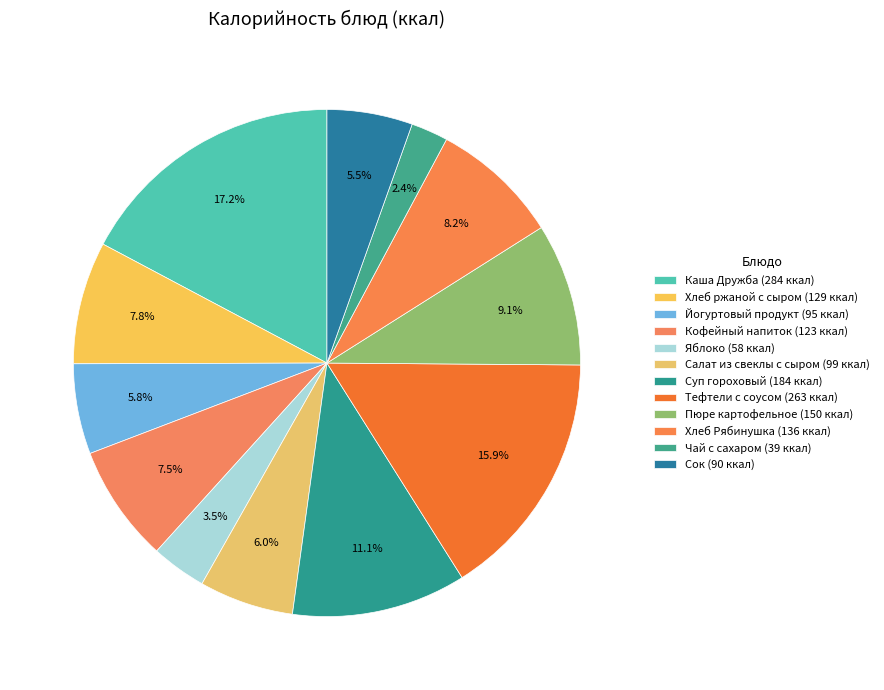

Count the number of slices in the pie.

12